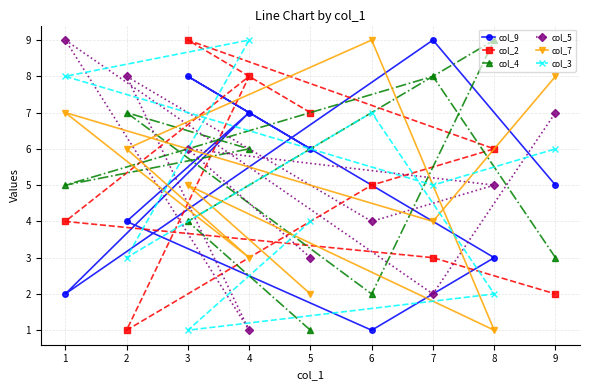

The col_3 series shows 1 at 7. True or false?

False